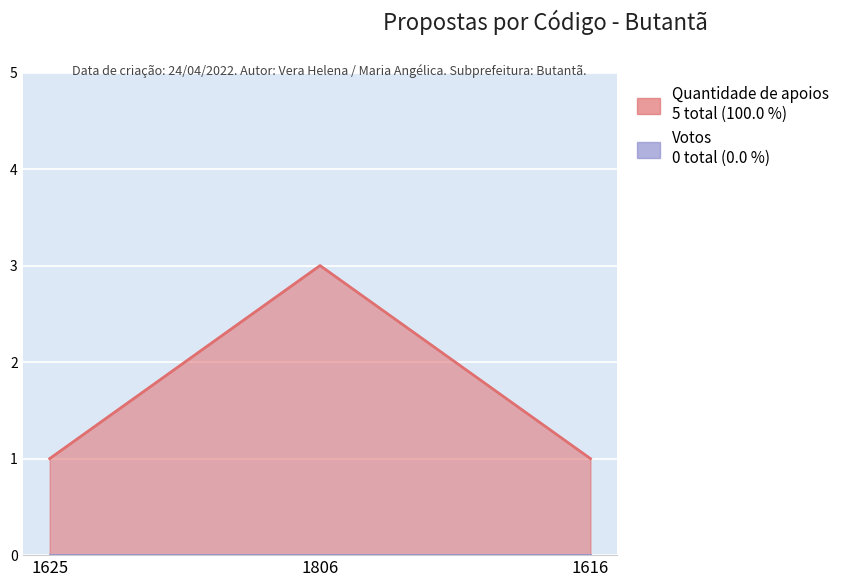

Count the values in the range 1 to 3.

3